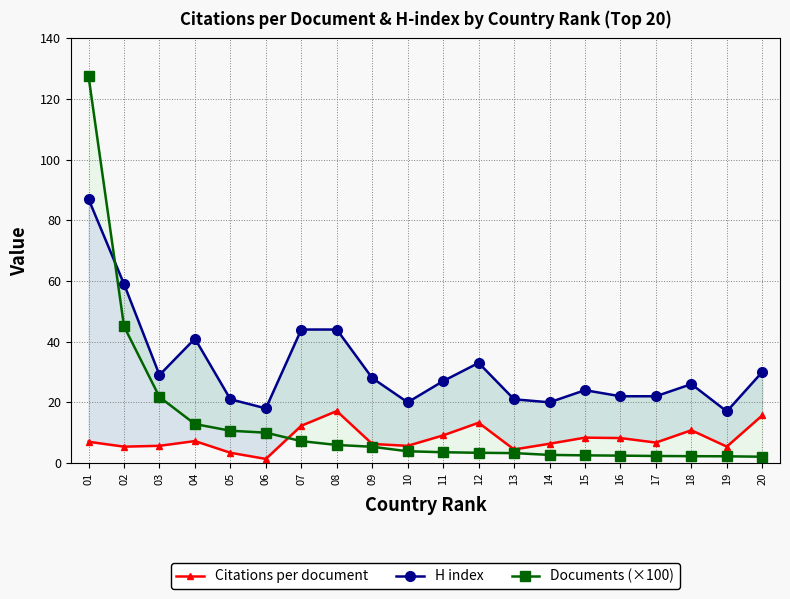

At which label does H index first exceed 27?

01